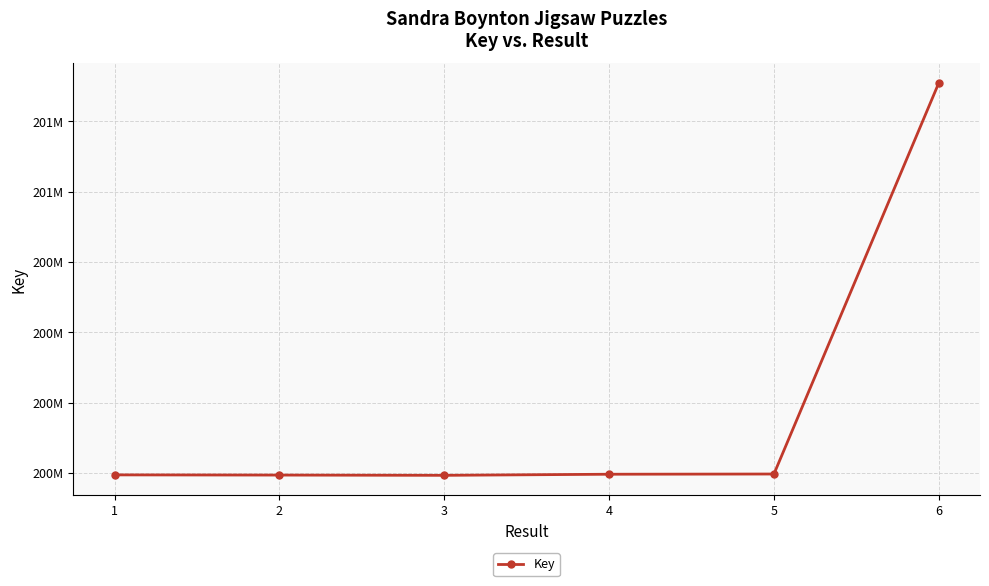

Does the chart have visible grid lines?

Yes